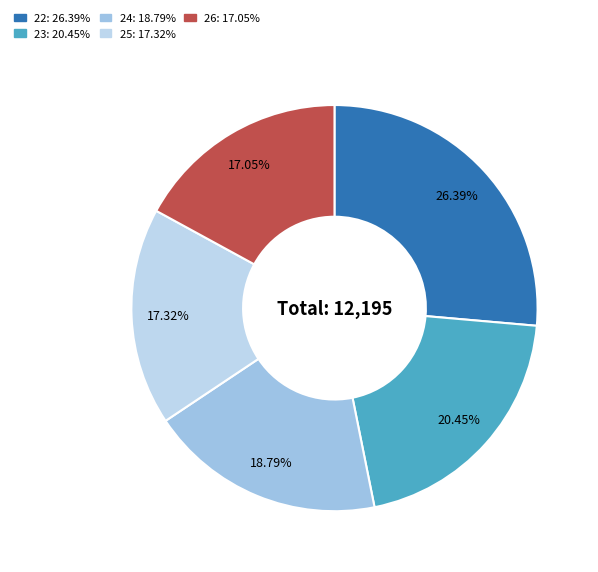

Which category has the biggest portion of the pie?

22